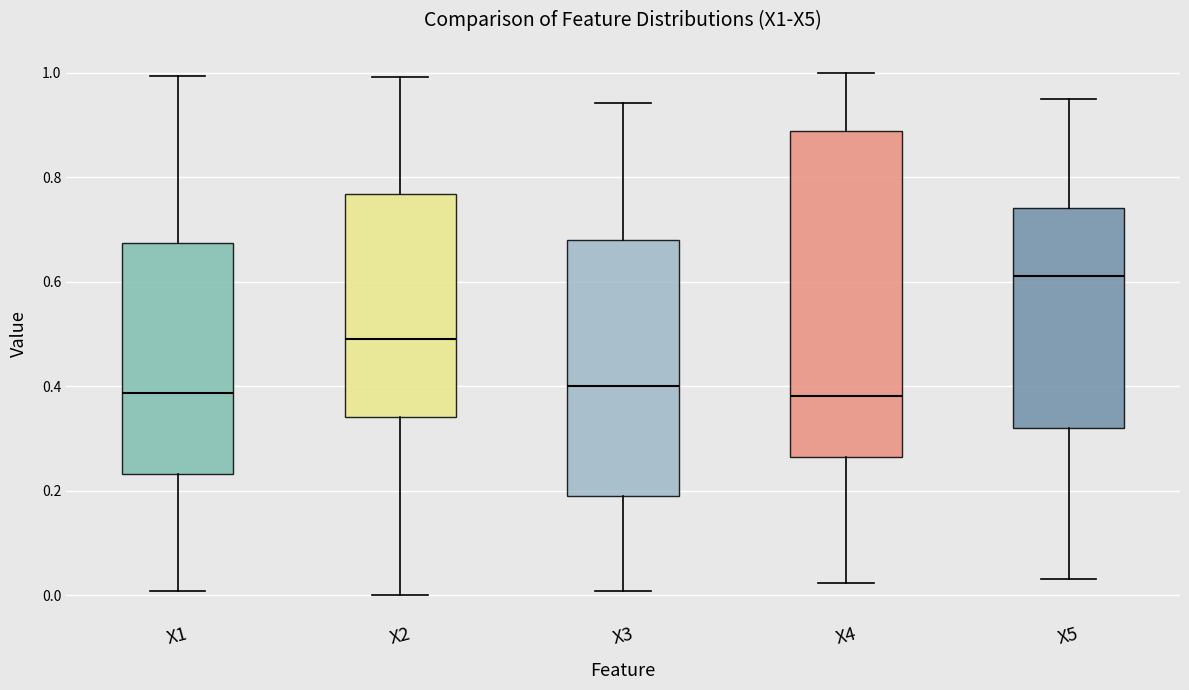

Where does the median line of the box for X5 sit on the y-axis? The values are not printed on the chart, so give them approximately, as read against the axis.

0.62